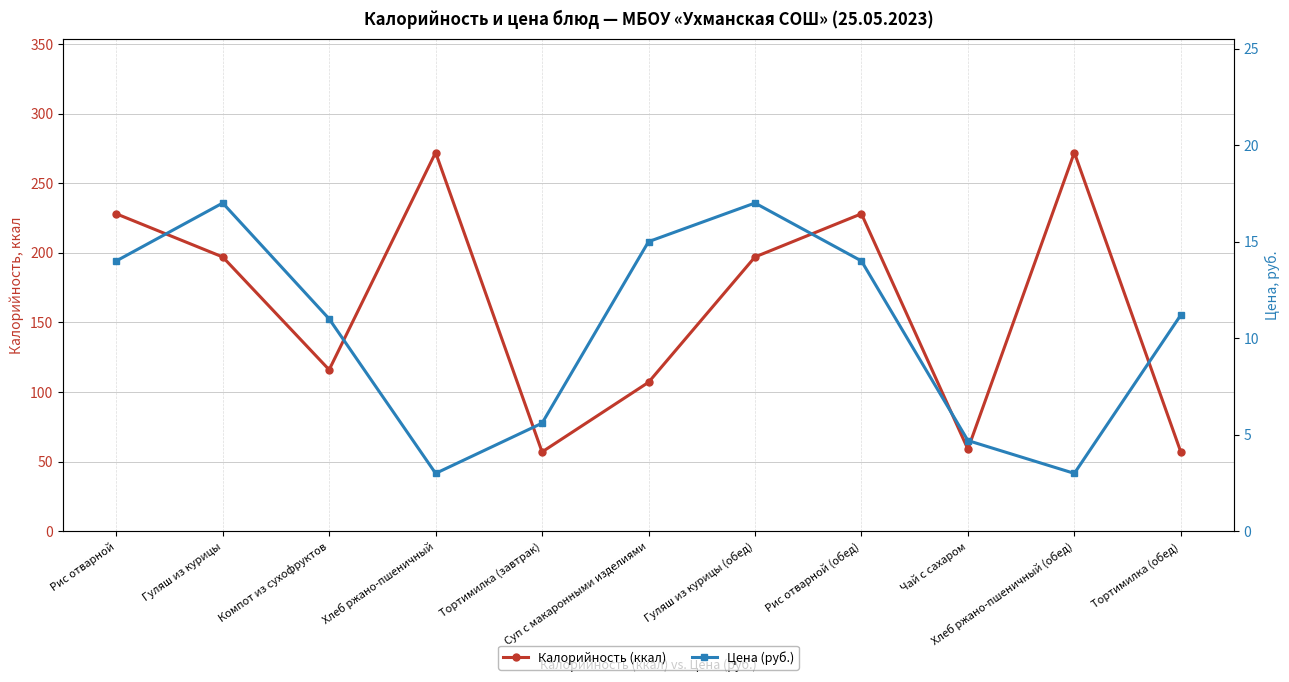

Where is the first local minimum for Цена (руб.)?

Хлеб ржано-пшеничный